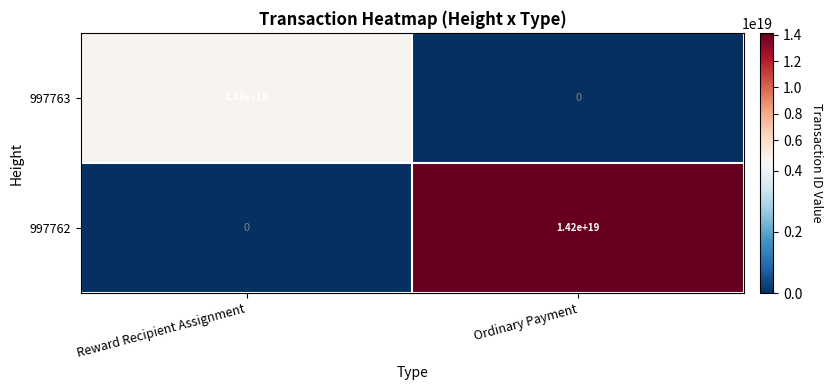

At which label does 997763 reach its peak?

Reward Recipient Assignment